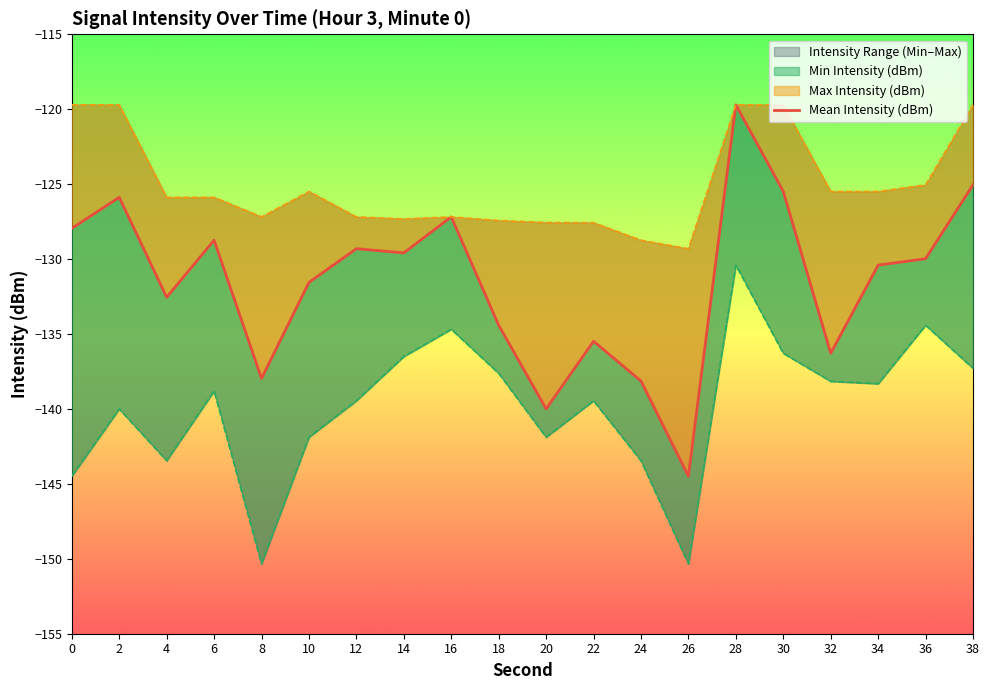

Rank the categories by value from lowest to highest.

26, 20, 24, 8, 32, 22, 18, 4, 10, 34, 36, 14, 12, 6, 0, 16, 2, 30, 38, 28